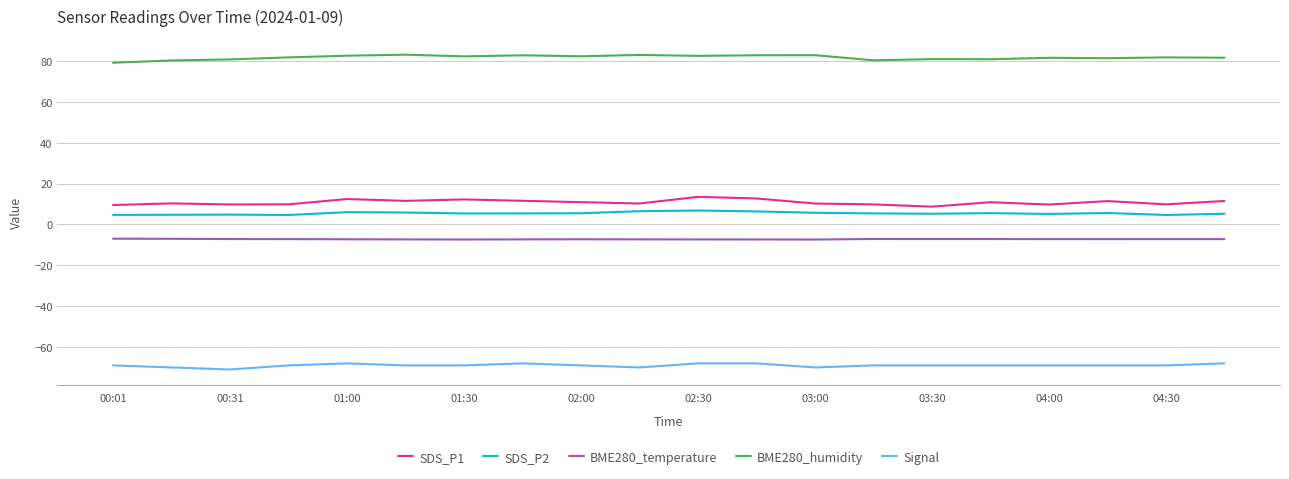

Rank the series by their maximum value, from lowest to highest.

Signal, BME280_temperature, SDS_P2, SDS_P1, BME280_humidity